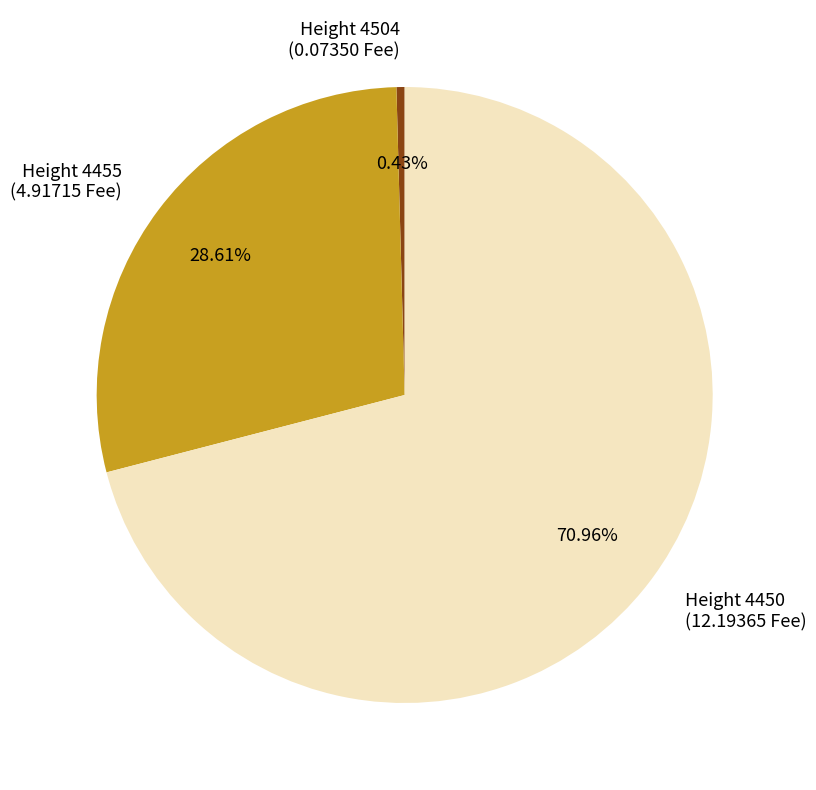

What is the largest slice in the pie chart?

Height 4450 (12.19365 Fee)